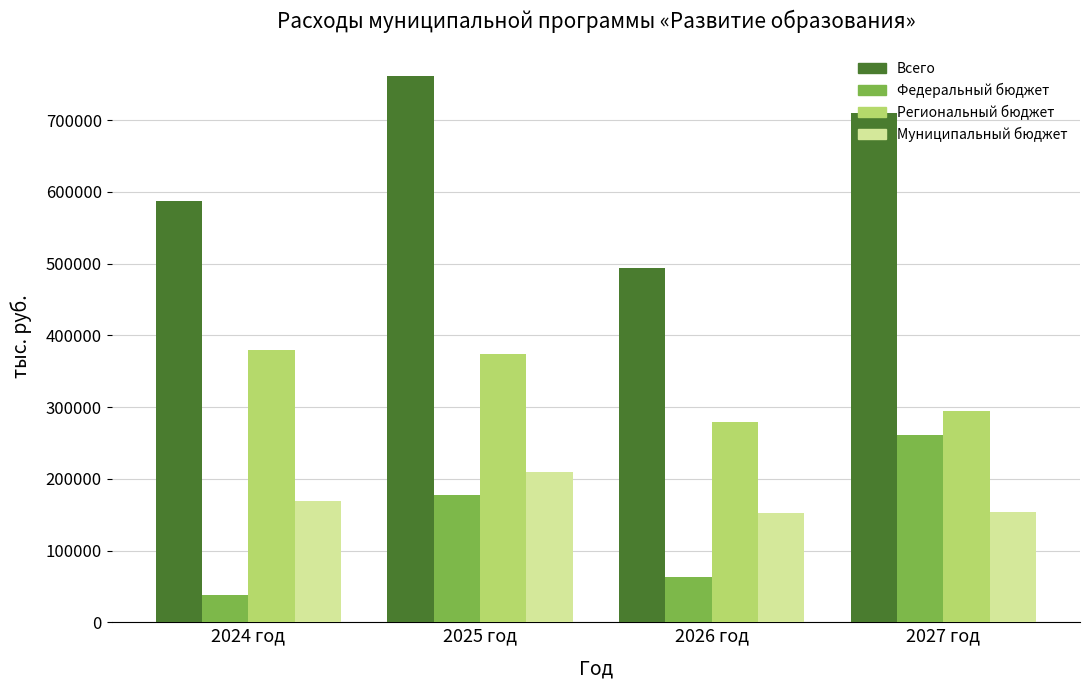

What is the difference between the second highest and second lowest values in the Федеральный бюджет series?

114208.9